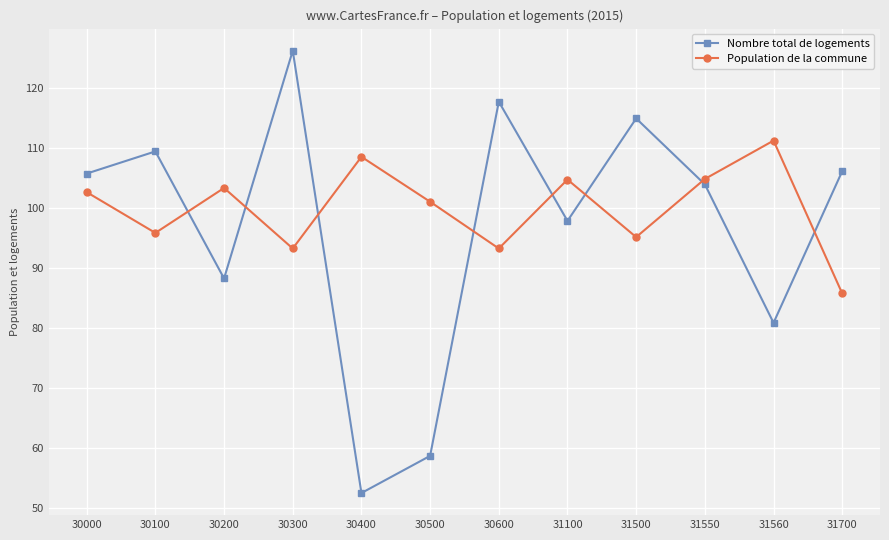

How many data points in Nombre total de logements are above 105?

6